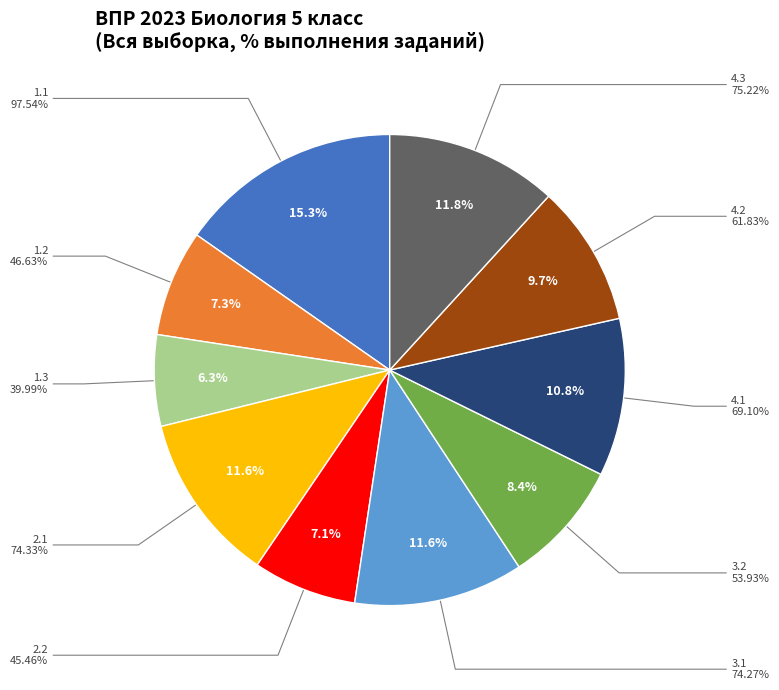

The 2.2 slice represents 15% of the pie. True or false?

False